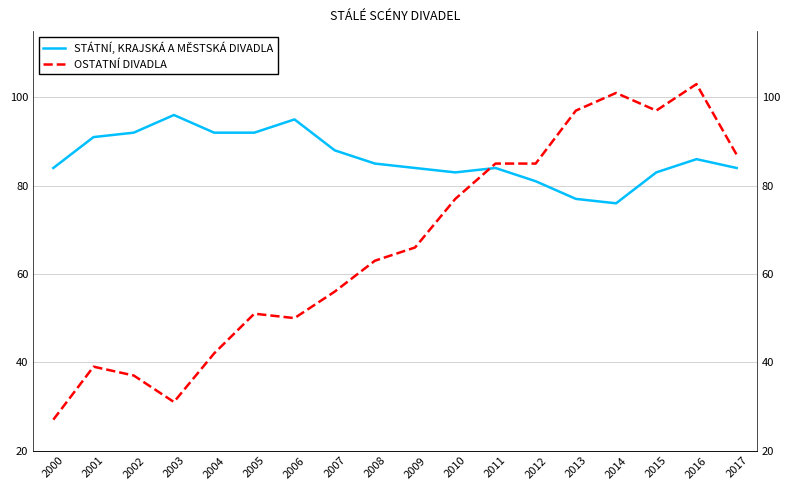

At which category is the sum across all series the highest?

2016